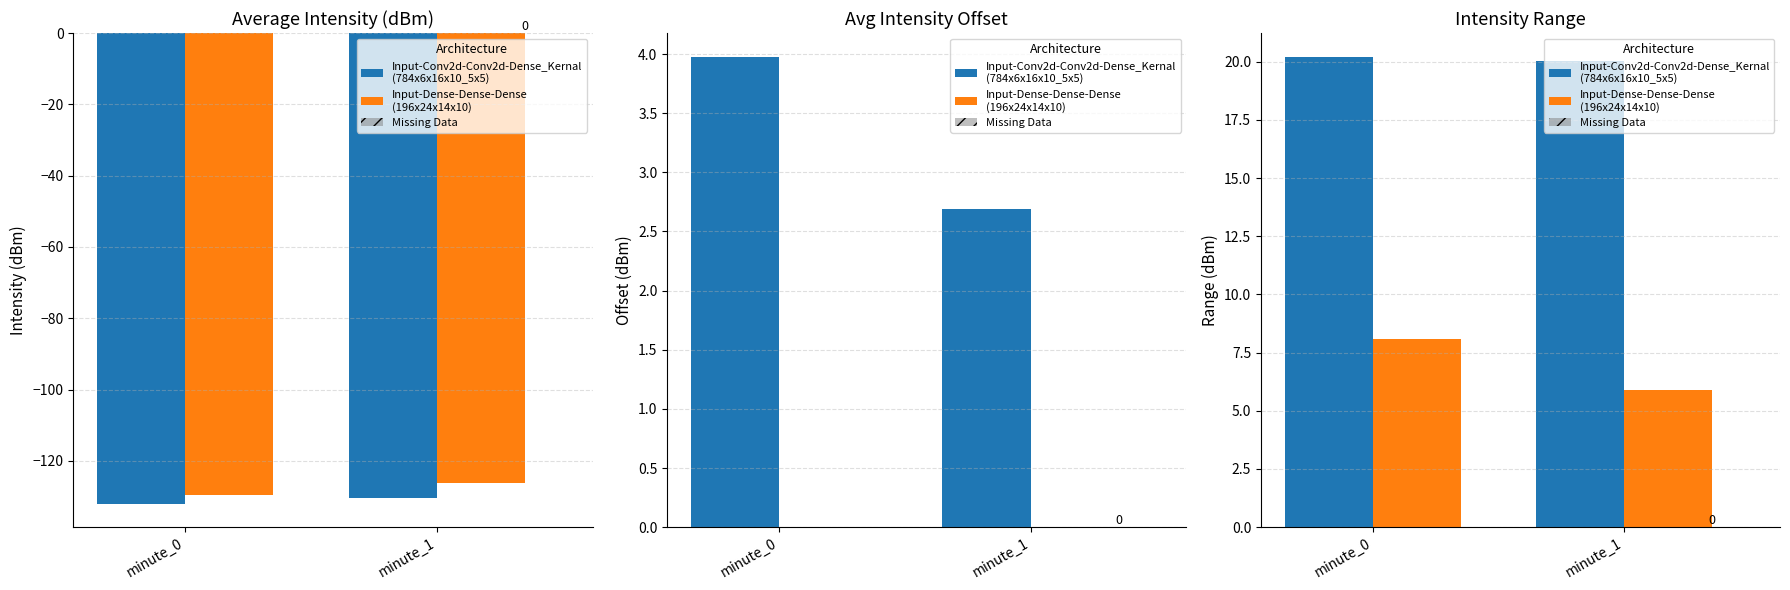

What is the value of the Input-Dense-Dense-Dense
(196x24x14x10) bar at the 2nd from the left?

5.9